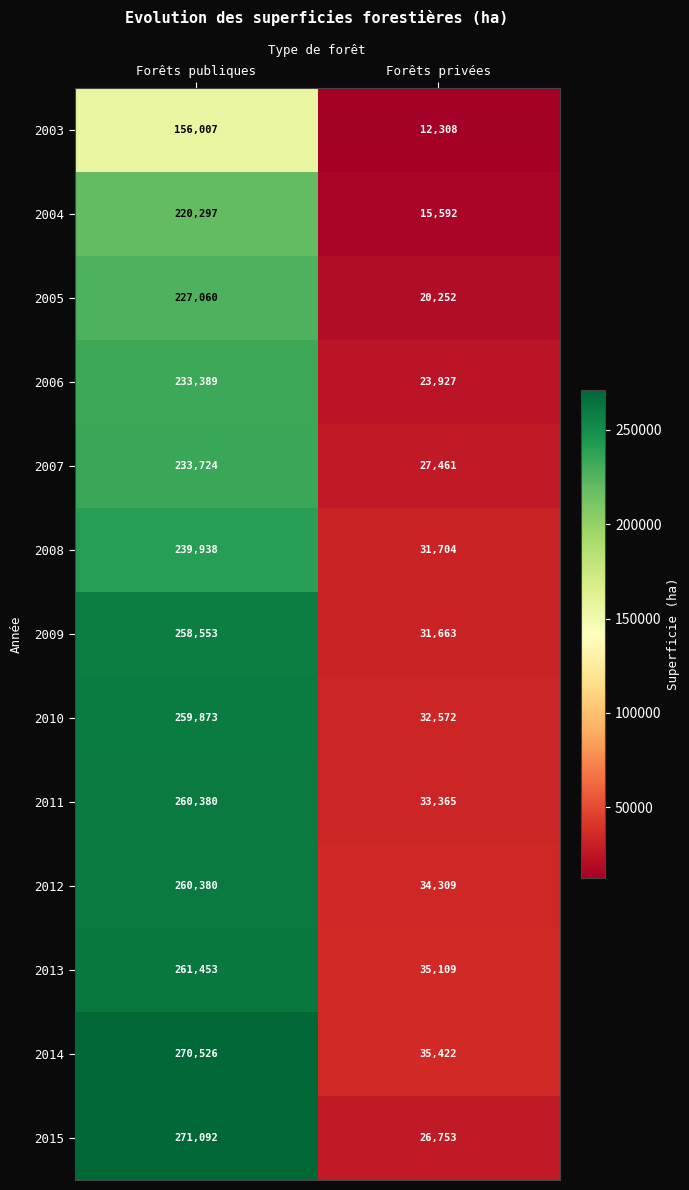

At how many categories does at least one series exceed 151680?

1